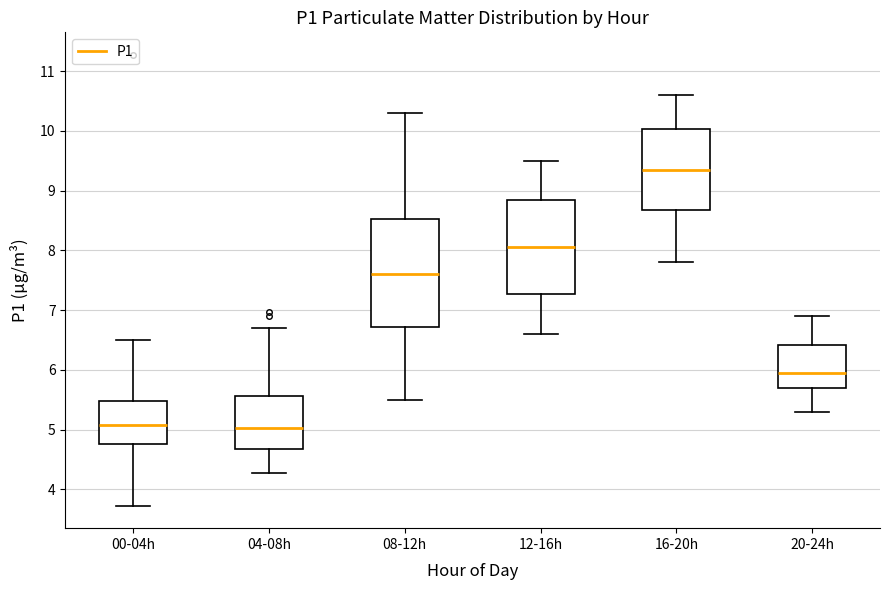

Reading left to right, transcribe this box plot: for each box, give where its median line is, the range the box spans, and where its two whiskers end, as read against the y-axis. The values are not printed on the chart, so give them approximately, as read against the axis.

00-04h: median 5.1, box 4.8 to 5.5, whiskers 3.7 to 6.5
04-08h: median 5.0, box 4.7 to 5.6, whiskers 4.3 to 6.7
08-12h: median 7.6, box 6.7 to 8.5, whiskers 5.5 to 10.3
12-16h: median 8.1, box 7.3 to 8.9, whiskers 6.6 to 9.5
16-20h: median 9.4, box 8.7 to 10.0, whiskers 7.8 to 10.6
20-24h: median 6.0, box 5.7 to 6.4, whiskers 5.3 to 6.9